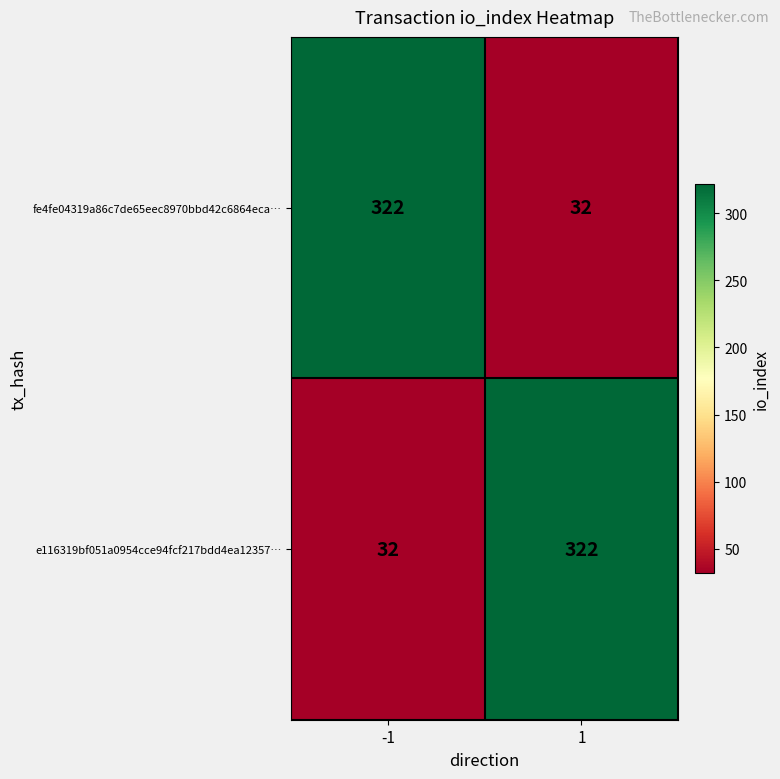

What is the approximate value of fe4fe04319a86c7de65eec8970bbd42c6864eca… at -1, to the nearest 50?

300